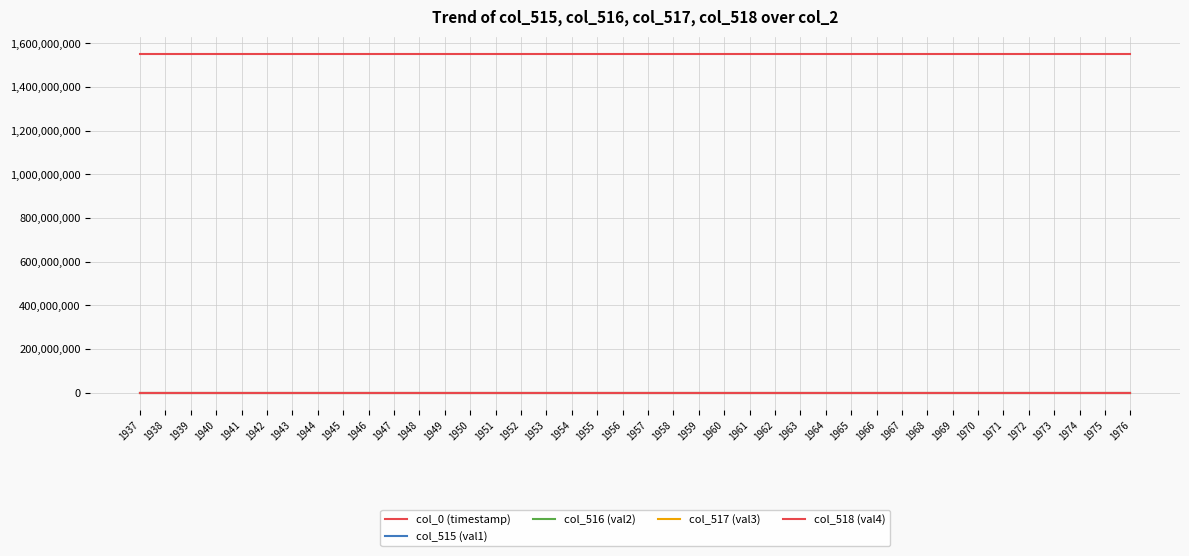

Reading right to left, list all the values displayed in this chart.

col_0 (timestamp): 1552730952.2	1552730938.4	1552730924.4	1552730910.6	1552730896.8	1552730883.0	1552730869.0	1552730855.0	1552730841.1	1552730827.2	1552730813.2	1552730799.3	1552730785.5	1552730771.7	1552730757.9	1552730743.9	1552730729.9	1552730715.9	1552730702.1	1552730688.3	1552730674.3	1552730660.5	1552730646.6	1552730632.6	1552730618.6	1552730604.8	1552730590.8	1552730577.0	1552730563.2	1552730549.4	1552730535.5	1552730521.7	1552730507.7	1552730493.9	1552730479.9	1552730465.9	1552730452.1	1552730438.1	1552730424.1	1552730410.2
col_515 (val1): 2753.0	2709.0	2642.0	2739.0	2728.0	2821.0	2842.0	2778.0	2790.0	2791.0	2828.0	2748.0	2843.0	2676.0	2814.0	2822.0	2824.0	2839.0	2740.0	2691.0	2743.0	2753.0	2687.0	2800.0	2740.0	2852.0	2769.0	2991.0	3034.0	2871.0	3008.0	2931.0	2952.0	2839.0	2899.0	2916.0	2915.0	2970.0	3058.0	3104.0
col_516 (val2): 2753.0	2709.0	2641.0	2739.0	2728.0	2821.0	2841.0	2777.0	2790.0	2789.0	2827.0	2748.0	2843.0	2676.0	2814.0	2821.0	2823.0	2838.0	2740.0	2691.0	2742.0	2753.0	2687.0	2799.0	2739.0	2852.0	2767.0	2991.0	3034.0	2871.0	3008.0	2931.0	2951.0	2839.0	2897.0	2915.0	2915.0	2969.0	3056.0	3103.0
col_517 (val3): 0.0	0.0	1.0	0.0	0.0	0.0	1.0	1.0	0.0	2.0	1.0	0.0	0.0	0.0	0.0	1.0	1.0	1.0	0.0	0.0	1.0	0.0	0.0	1.0	1.0	0.0	2.0	0.0	0.0	0.0	0.0	0.0	1.0	0.0	2.0	1.0	0.0	1.0	2.0	1.0
col_518 (val4): 23680.0	23577.0	23691.0	23563.0	23516.0	23481.0	23456.0	23497.0	23562.0	23526.0	23465.0	23580.0	23507.0	23659.0	23596.0	23586.0	23457.0	23519.0	23581.0	23594.0	23640.0	23645.0	23604.0	23548.0	23638.0	23402.0	23526.0	23327.0	23293.0	23497.0	23295.0	23330.0	23288.0	23550.0	23419.0	23391.0	23371.0	23329.0	23276.0	23202.0